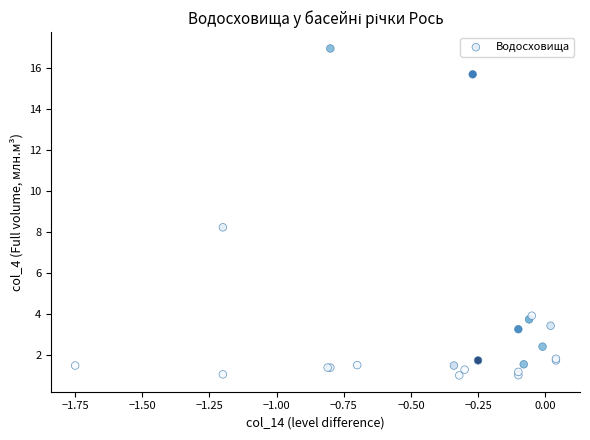

What Y value in the scatter plot is closest to 8?

8.2